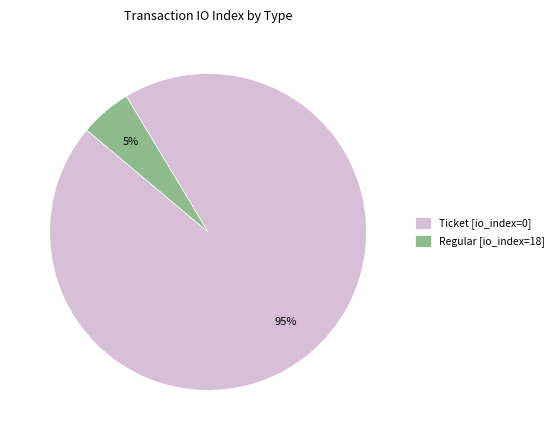

Which slice is the largest?

Ticket [io_index=0]